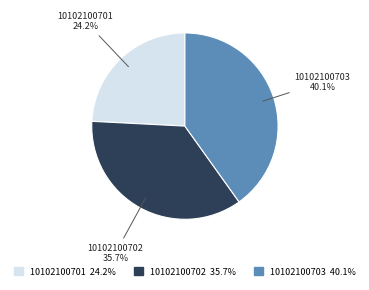

To the nearest percent, what percentage of the pie is 10102100702?

36%